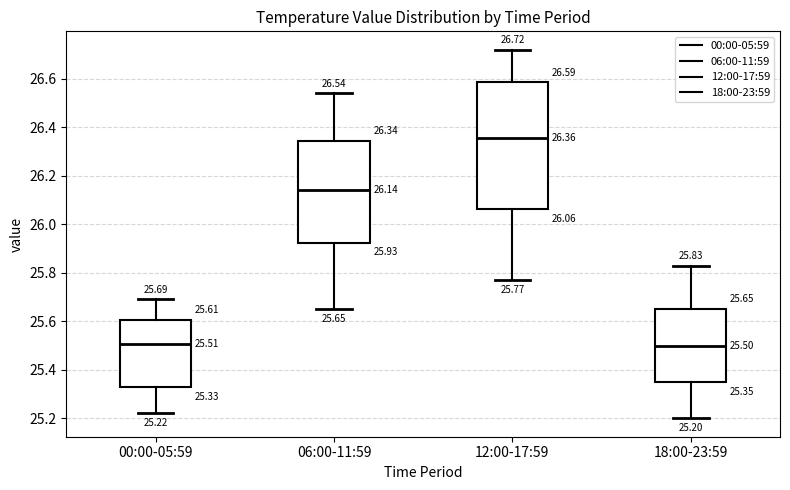

Which box's median line is the highest?

12:00-17:59